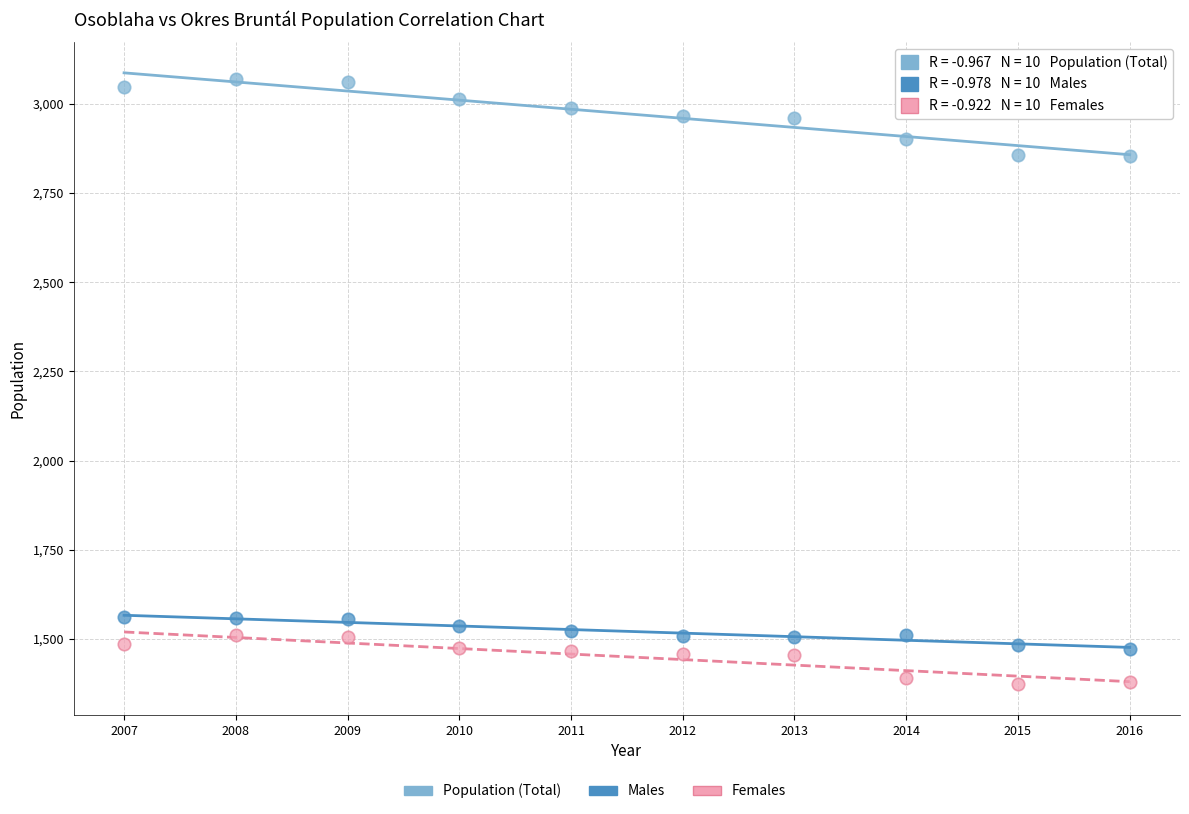

What is the X range (max minus min) for the scatter plot?

9